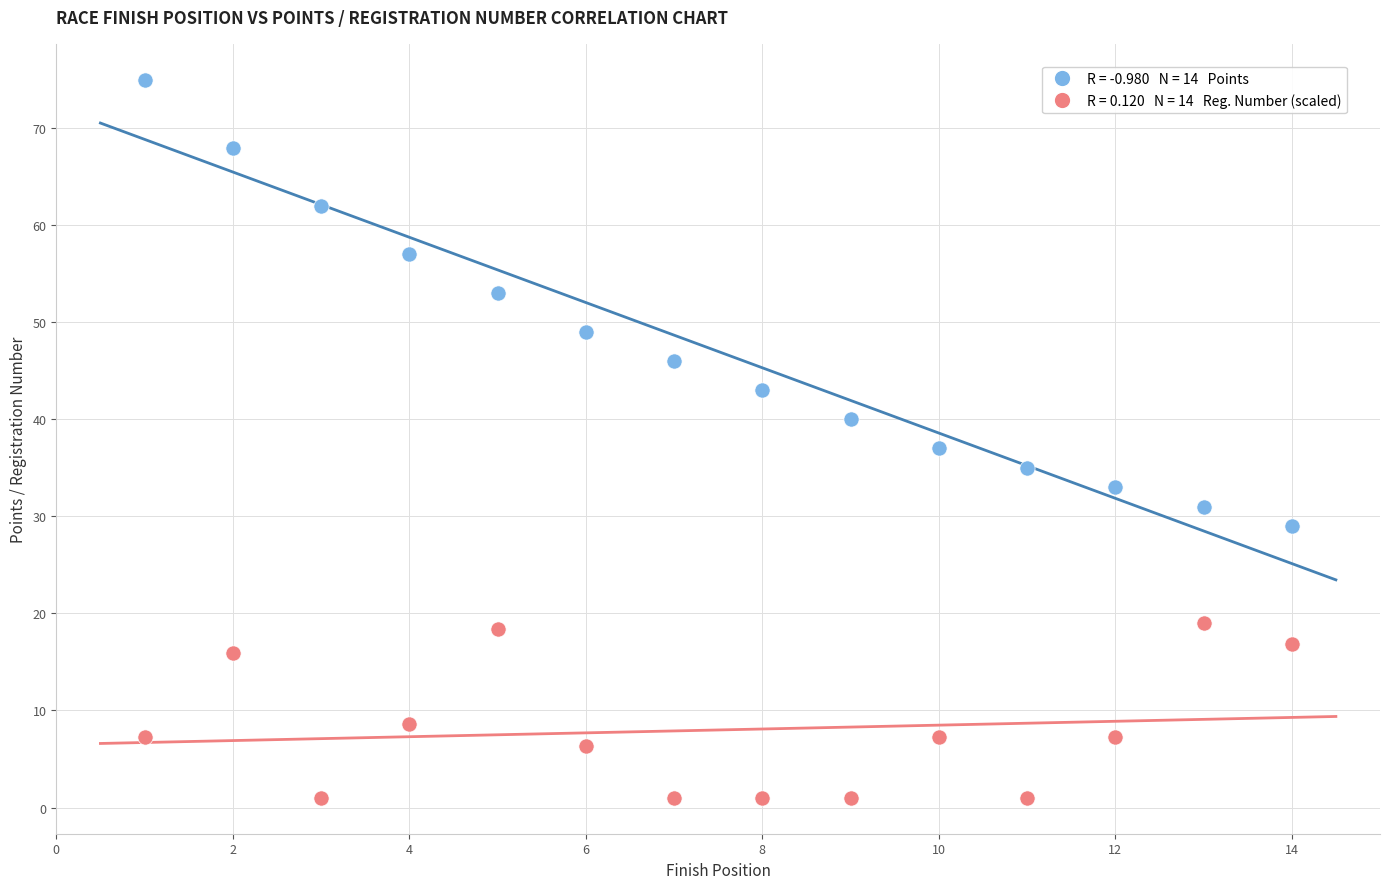

Across all series, what Y value is closest to 38?

37.0